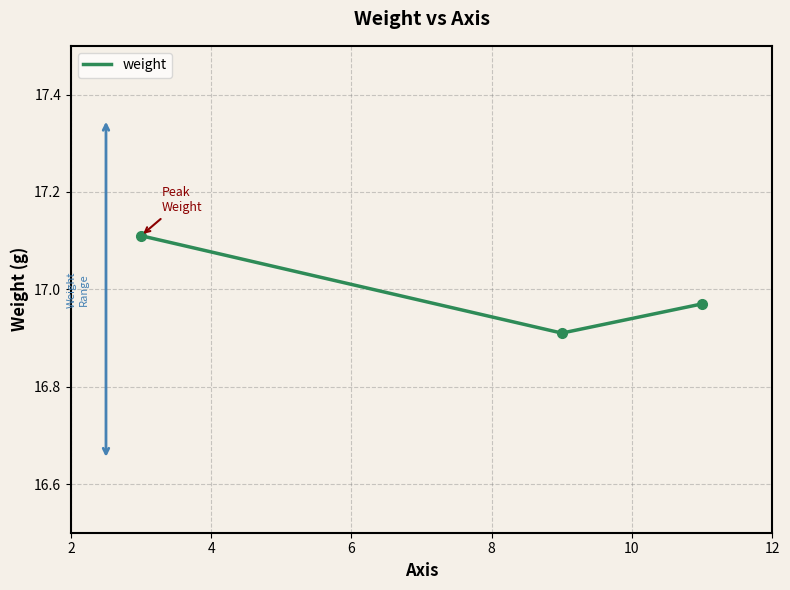

Rank the categories by value from lowest to highest.

9, 11, 3